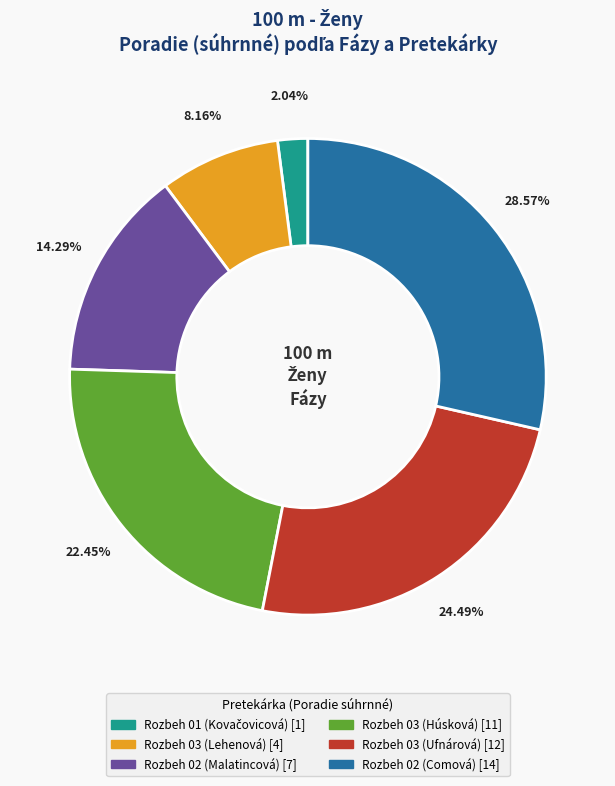

To the nearest percent, what is the difference between the largest and smallest slice percentages?

27%